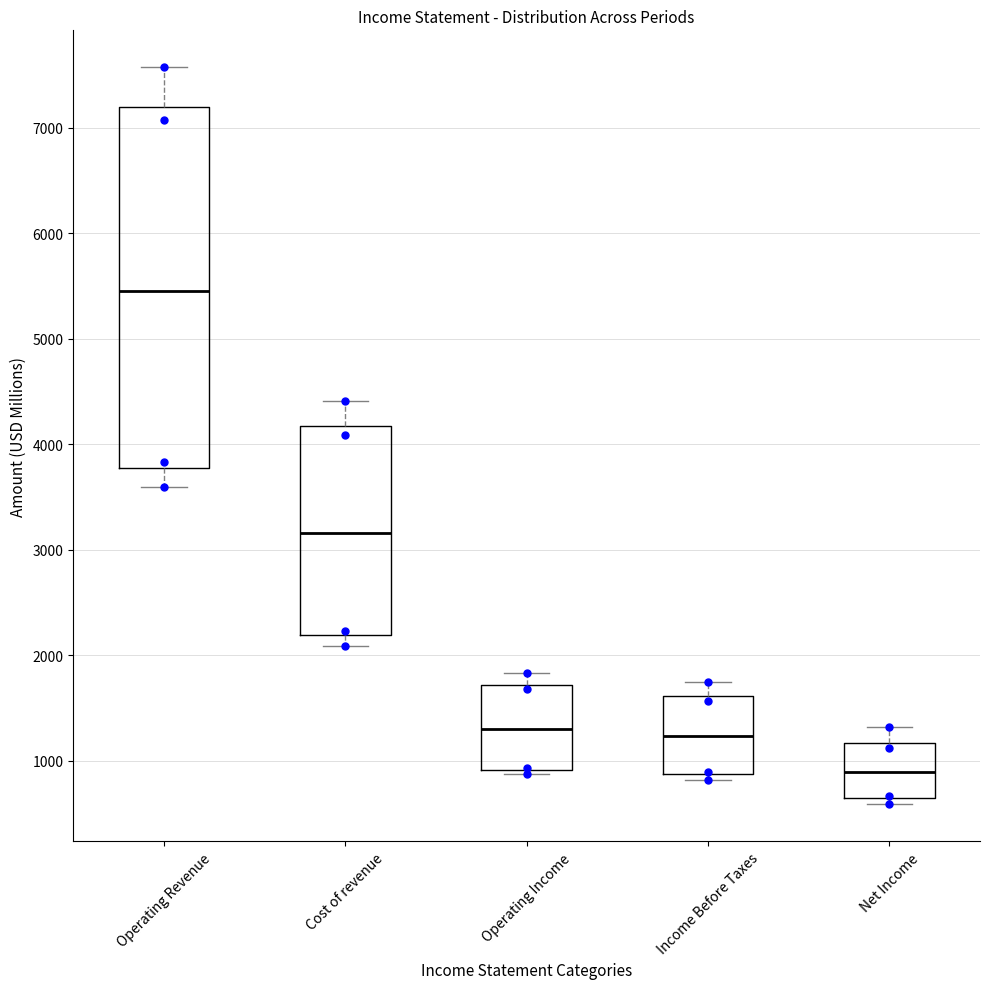

Which box is the tallest, from its lower edge to its upper edge?

Operating Revenue